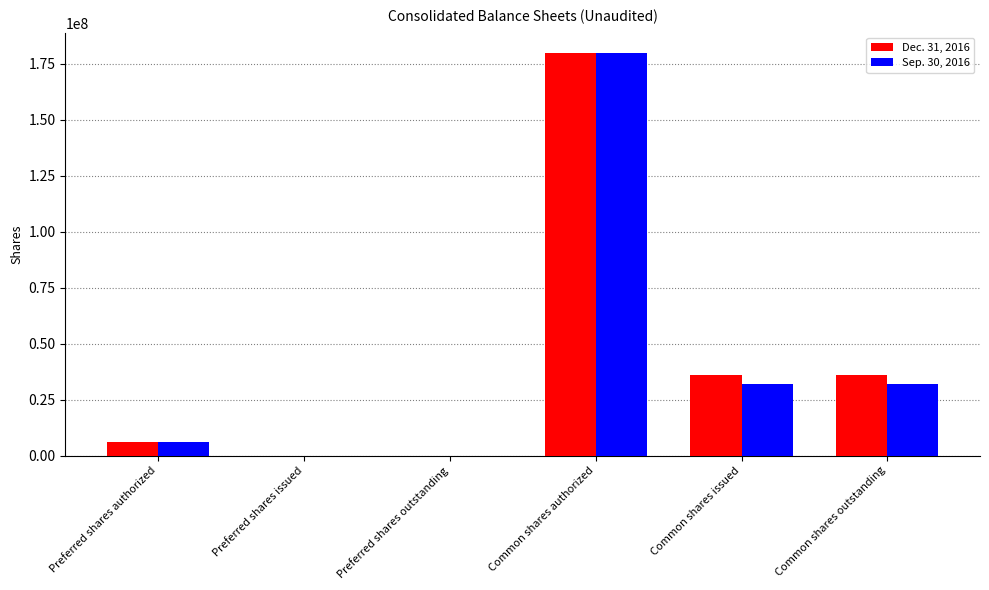

Is the value of Dec. 31, 2016 at Preferred shares authorized greater than the value of Sep. 30, 2016 at Common shares outstanding?

No